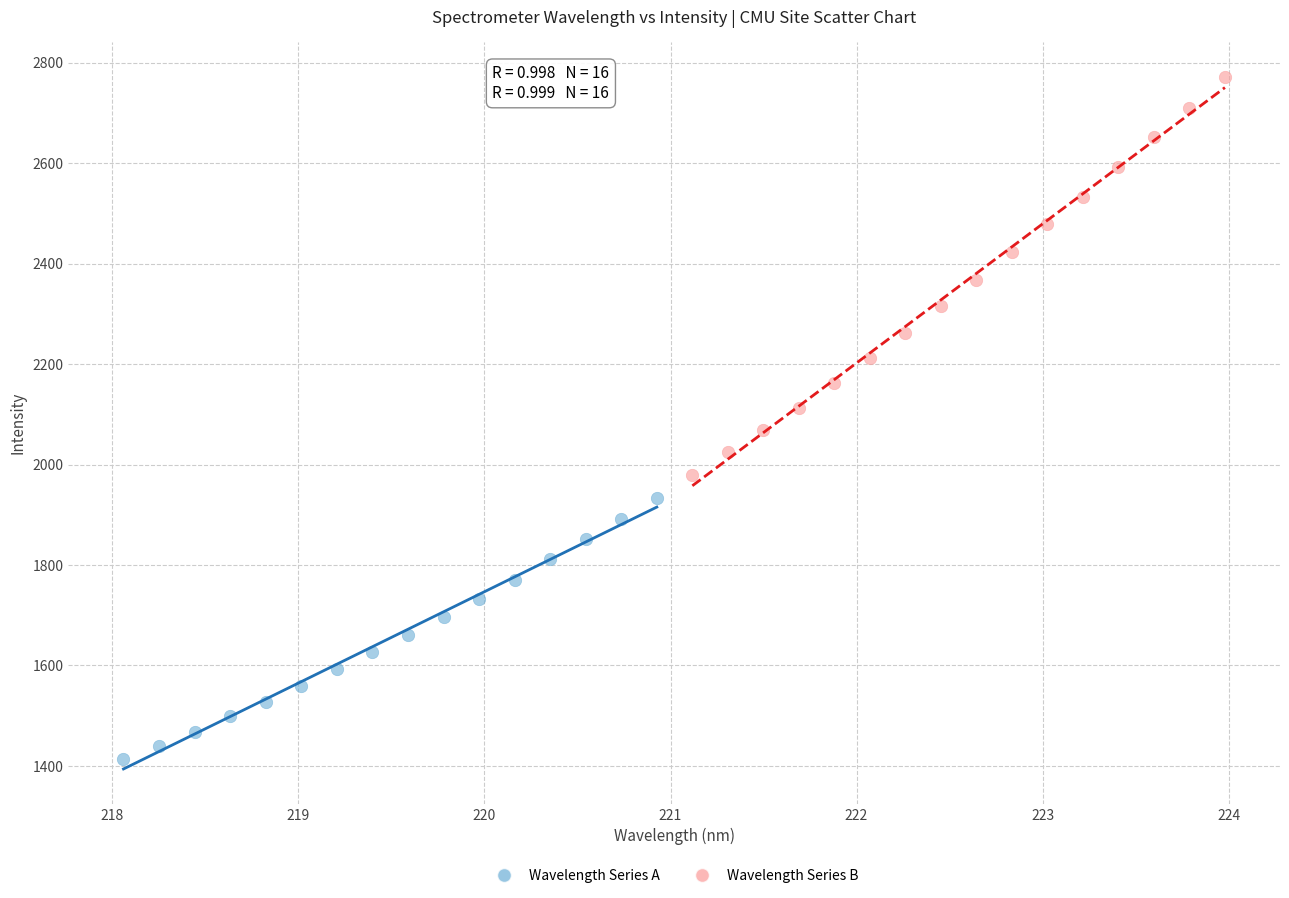

Which series contains the highest Y value?

Wavelength Series B